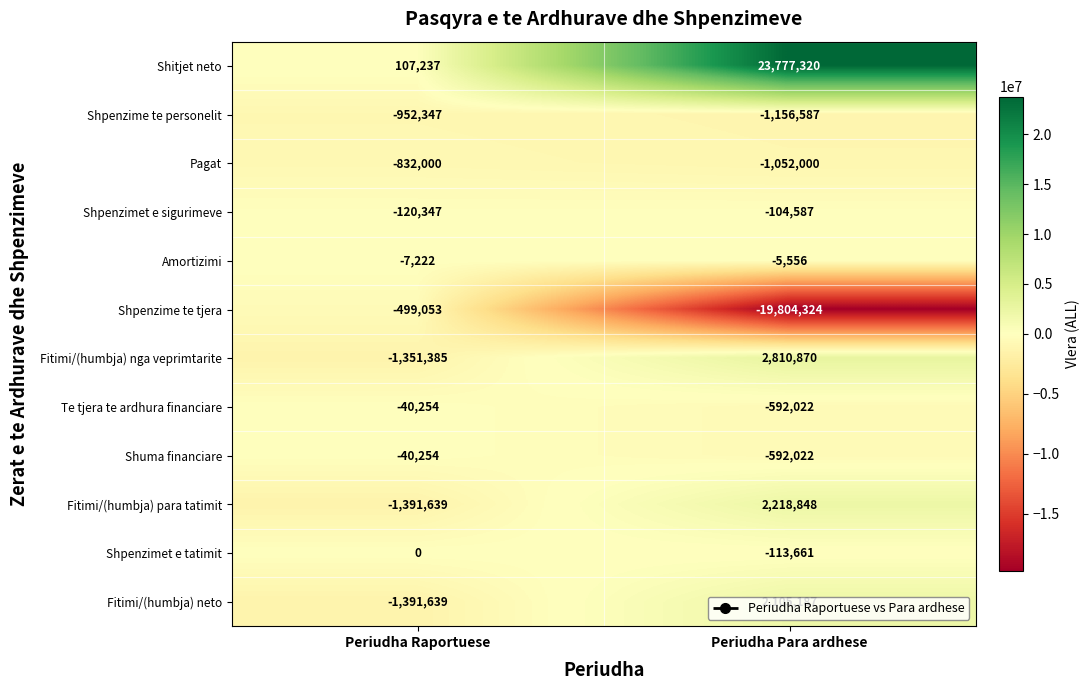

List the labels in order of Shitjet neto value, smallest first.

Periudha Raportuese, Periudha Para ardhese